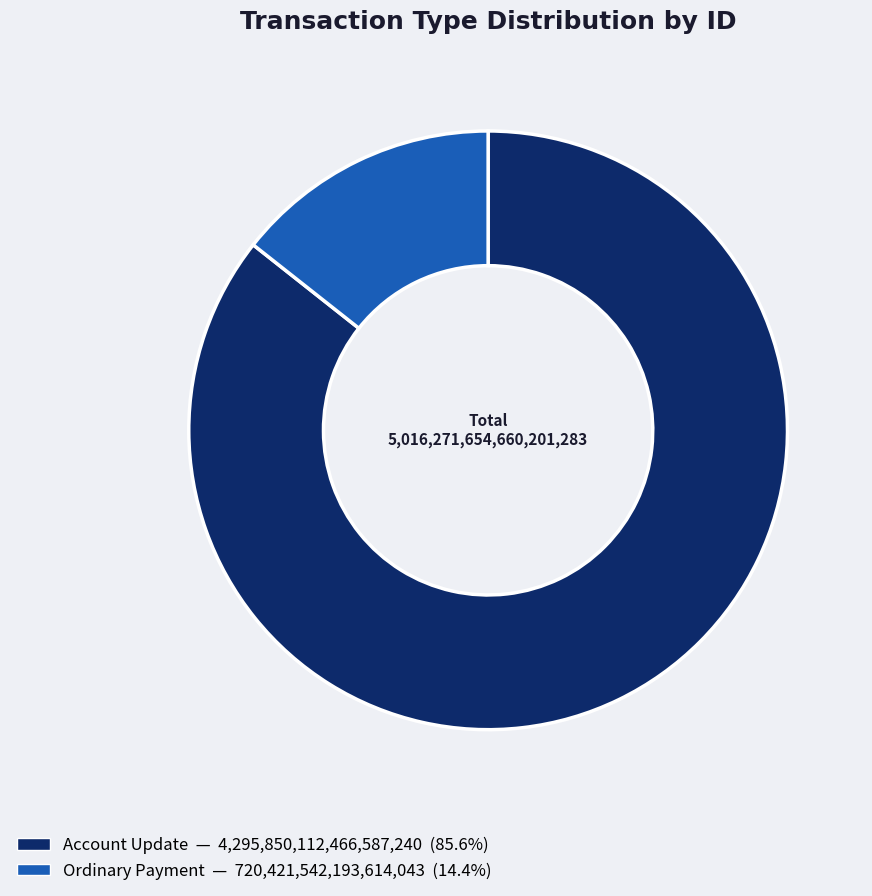

Is there a majority slice in this chart?

Yes